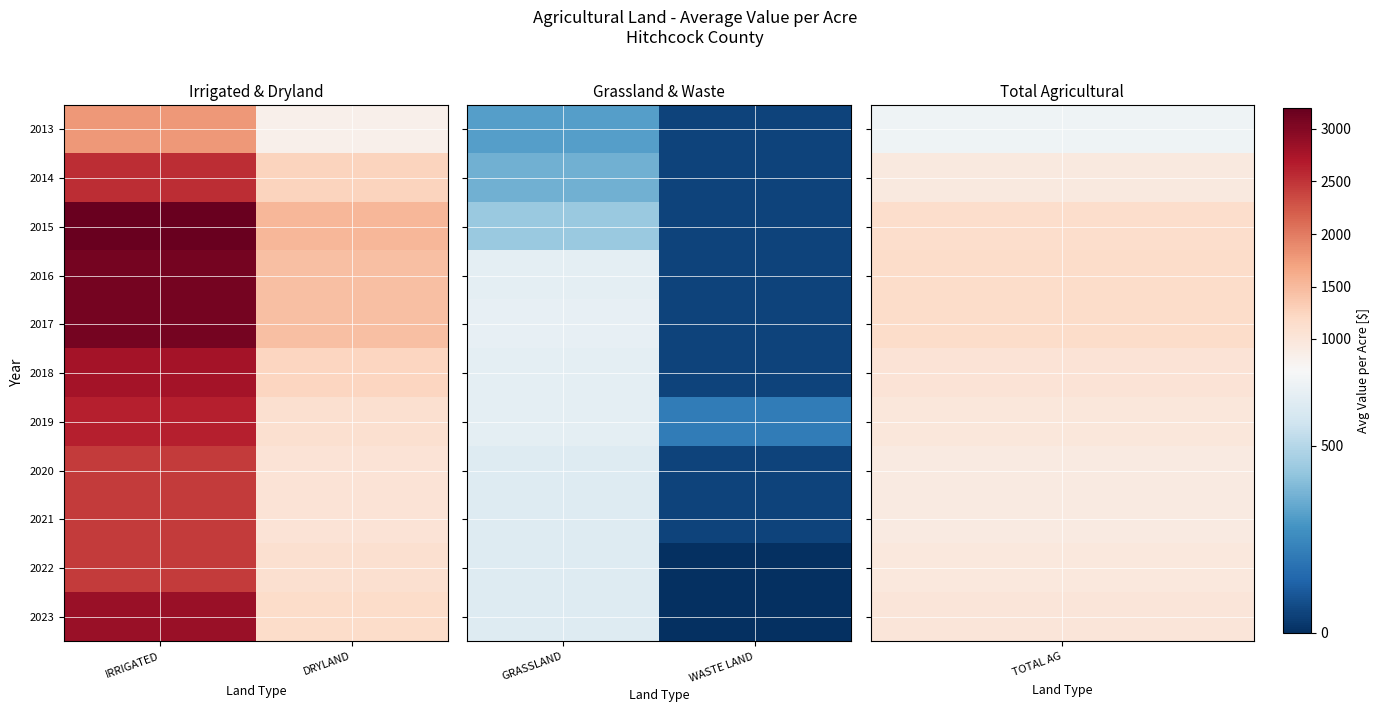

Which has a higher value, IRRIGATED or DRYLAND?

IRRIGATED